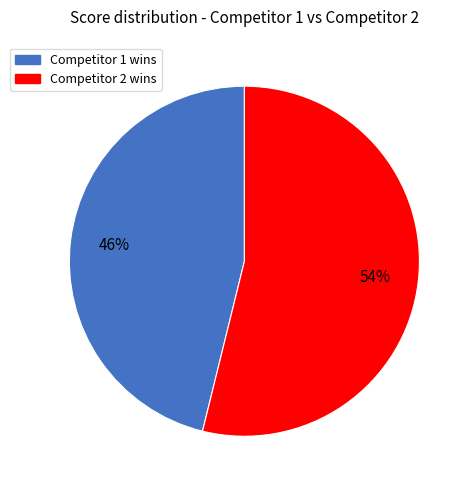

Is there any slice that represents more than half of the pie?

Yes